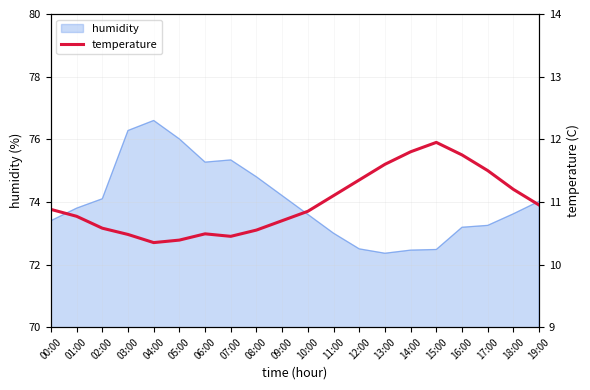

What is the sum of all values?

219.7